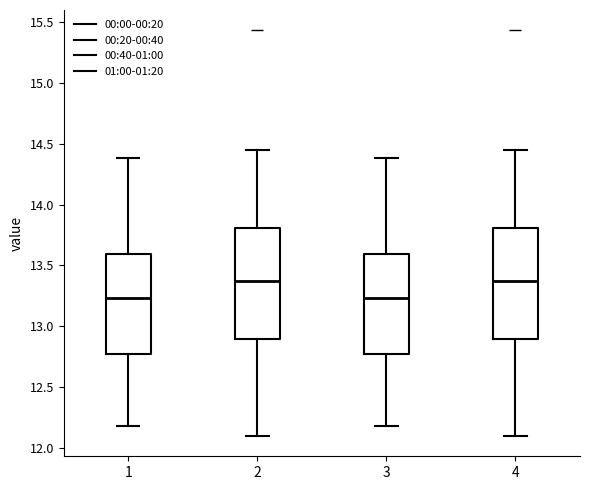

Reading left to right, transcribe this box plot: for each box, give where its median line is, the range the box spans, and where its two whiskers end, as read against the y-axis. The values are not printed on the chart, so give them approximately, as read against the axis.

1: median 13.25, box 12.80 to 13.60, whiskers 12.20 to 14.40
2: median 13.40, box 12.90 to 13.80, whiskers 12.10 to 14.45
3: median 13.25, box 12.80 to 13.60, whiskers 12.20 to 14.40
4: median 13.40, box 12.90 to 13.80, whiskers 12.10 to 14.45